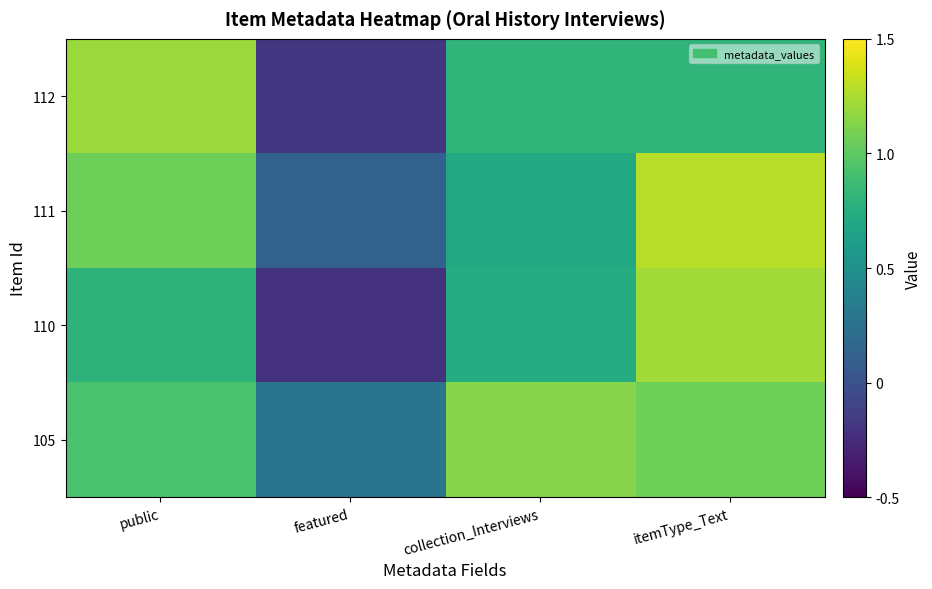

Count the number of data series in this chart.

4